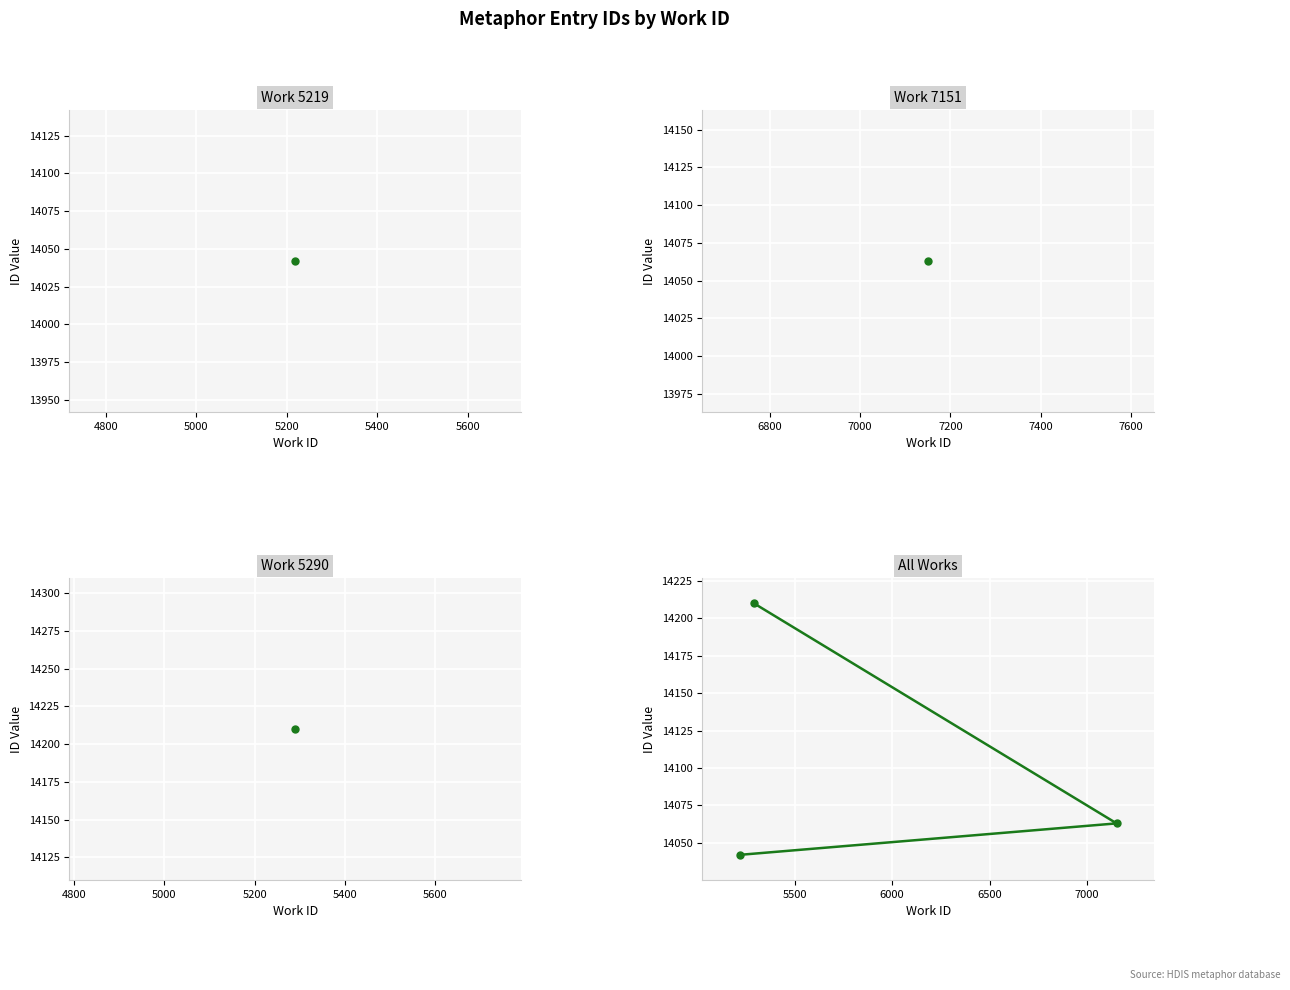

What is the sum of all values?

42315